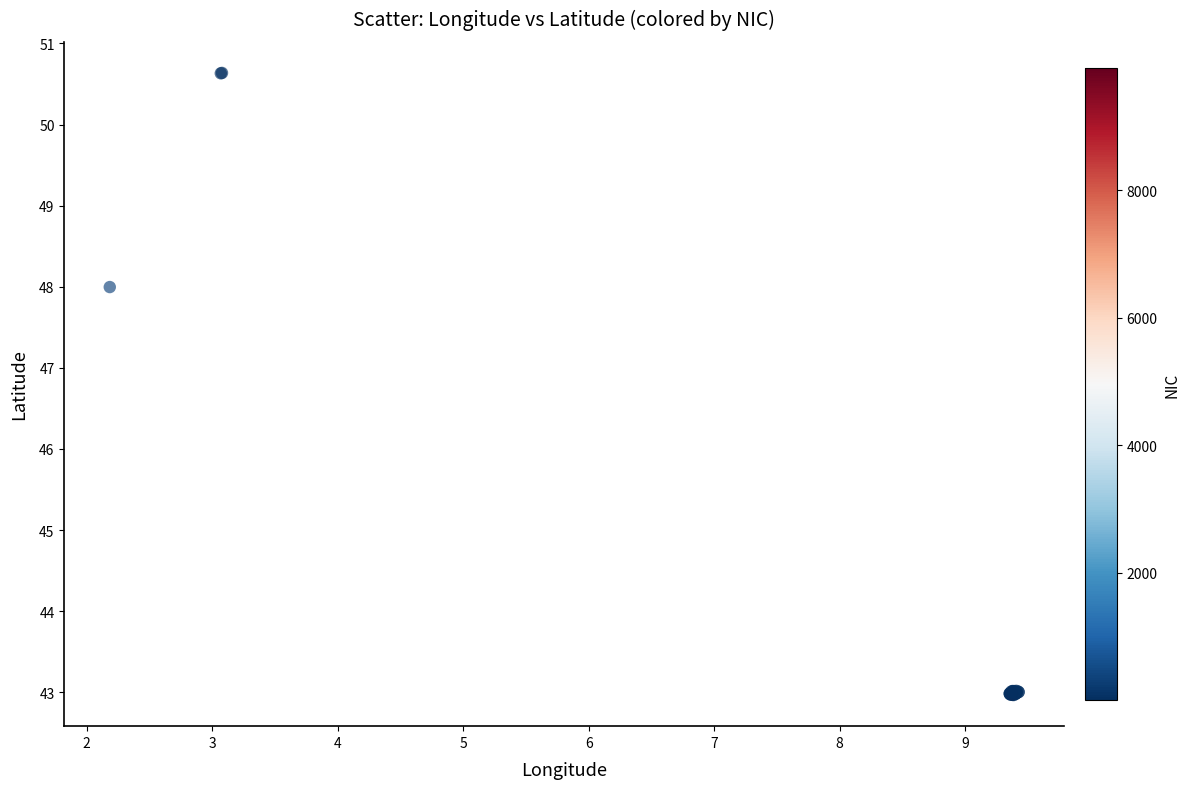

What Y value in the scatter plot is closest to 46?

48.0